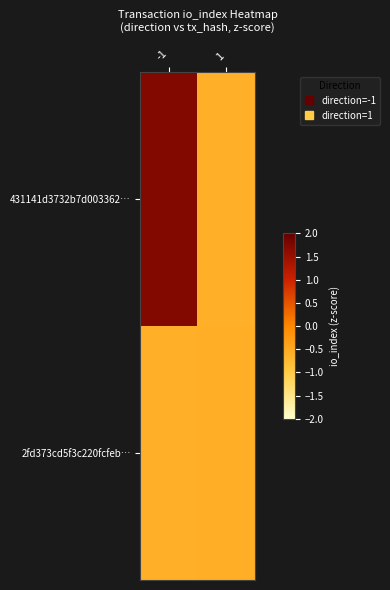

Which category has the highest value across all series?

-1